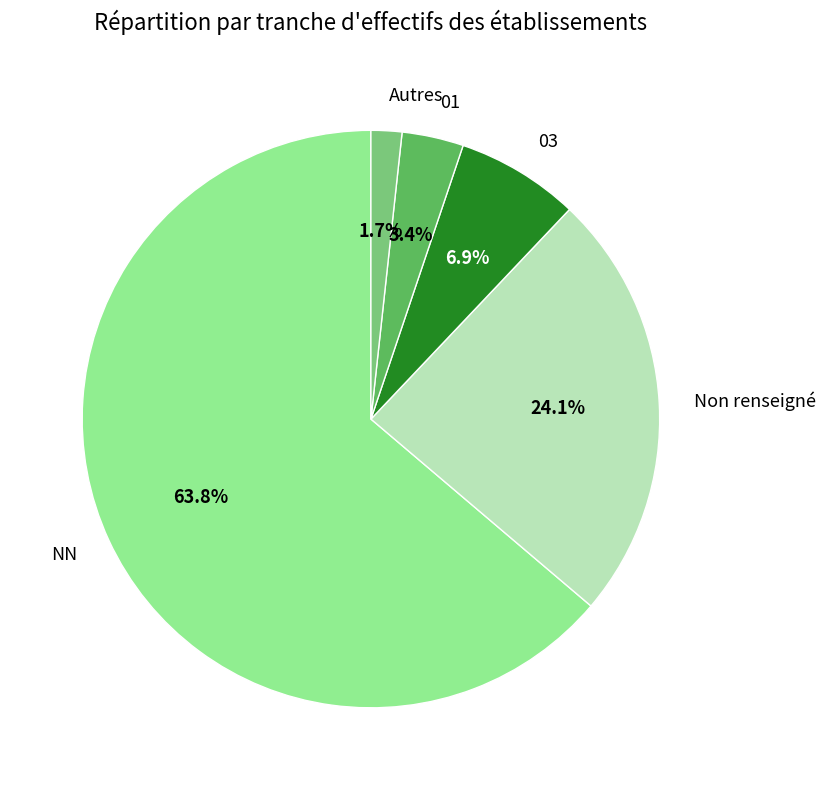

Rank the categories by value from lowest to highest.

Autres, 01, 03, Non renseigné, NN